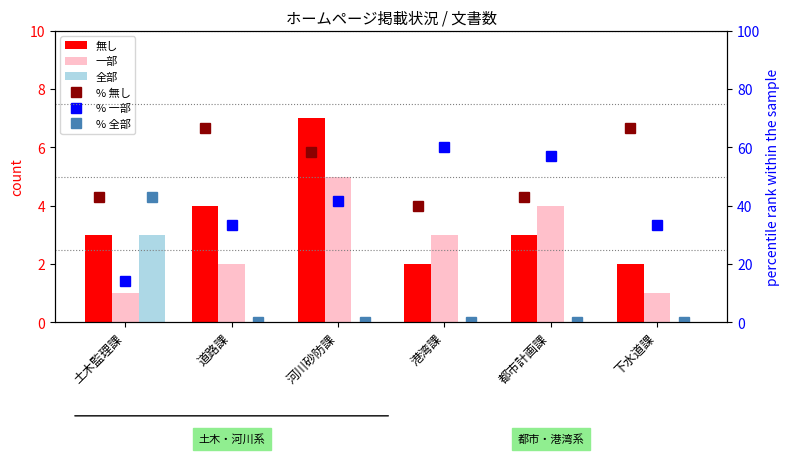

Between 河川砂防課 and 都市計画課, which series saw the biggest shift?

% 無し